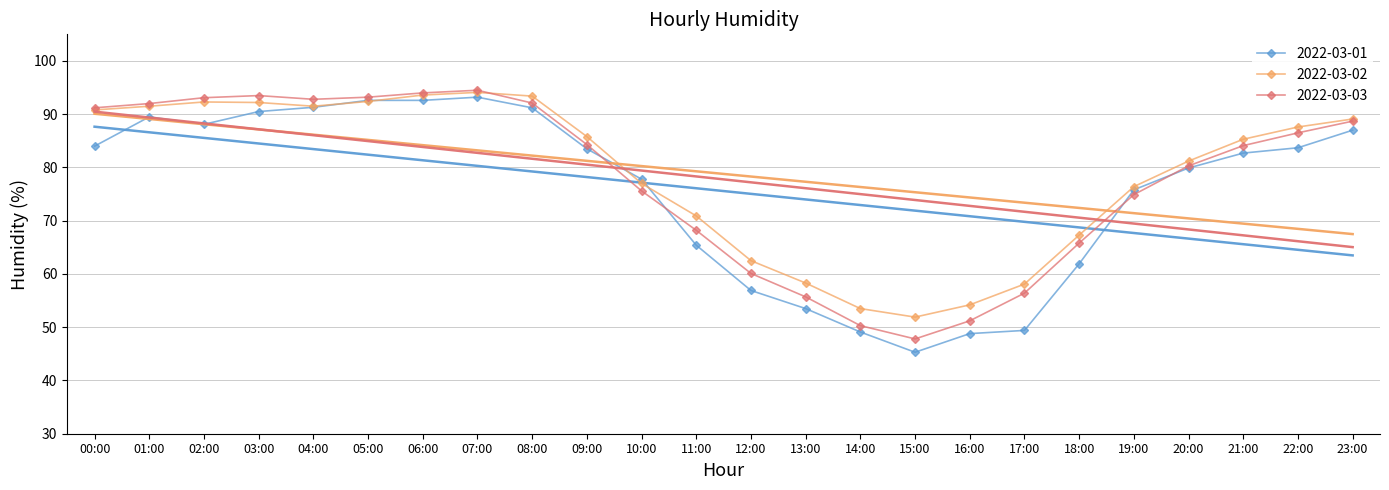

Rank the series at 11:00 from lowest to highest value.

2022-03-01, 2022-03-03, 2022-03-02